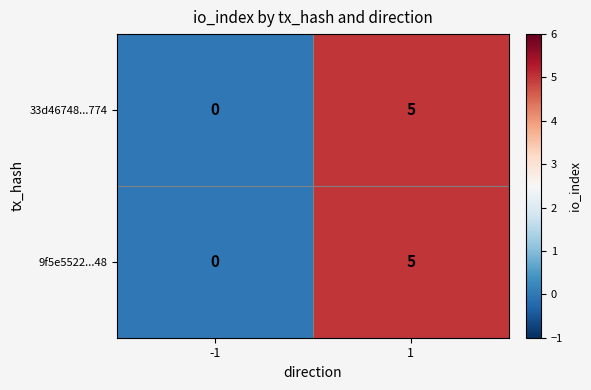

Reading right to left, list all the values displayed in this chart.

33d46748...774: 1=5	-1=0
9f5e5522...48: 1=5	-1=0